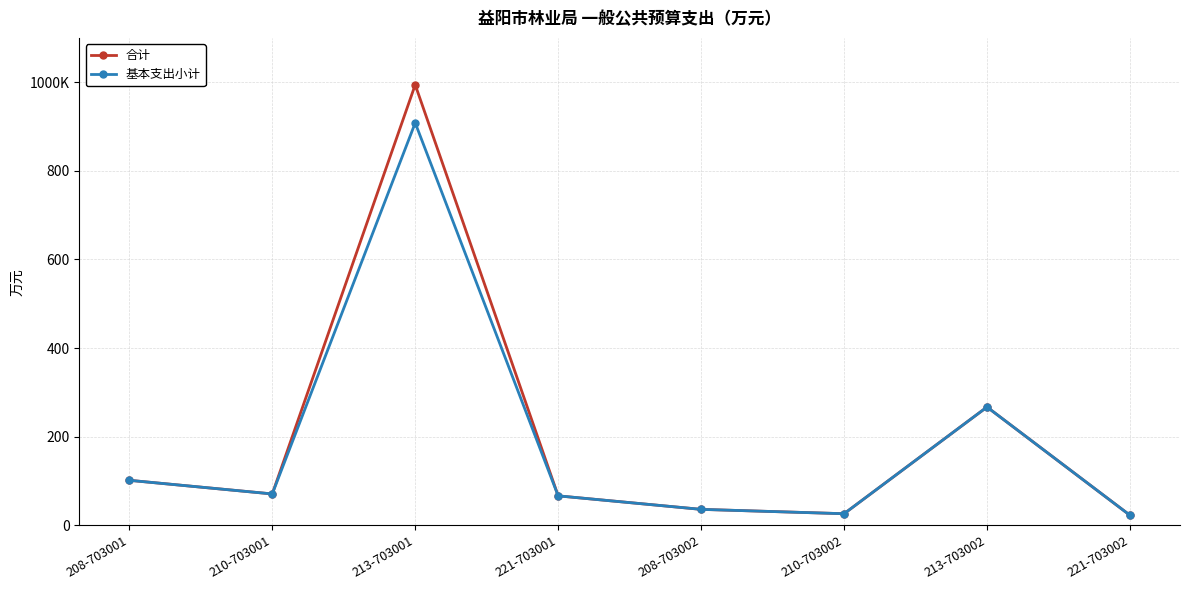

What is the label of the 4th point from the left?

221-703001